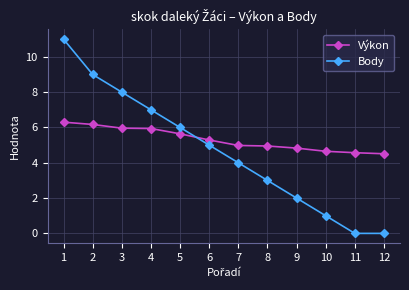

What is the maximum value shown in the chart?

11.0